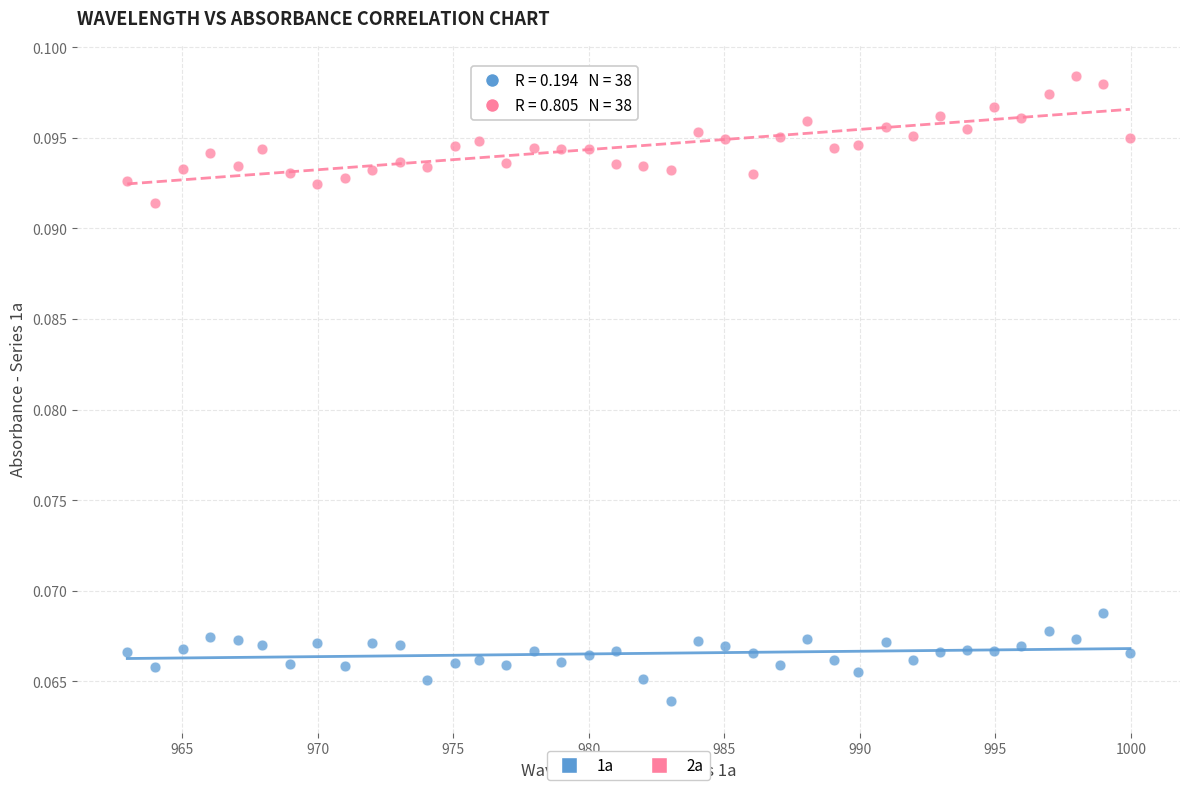

Across all data points, what is the range of X values (max minus min)?

37.0